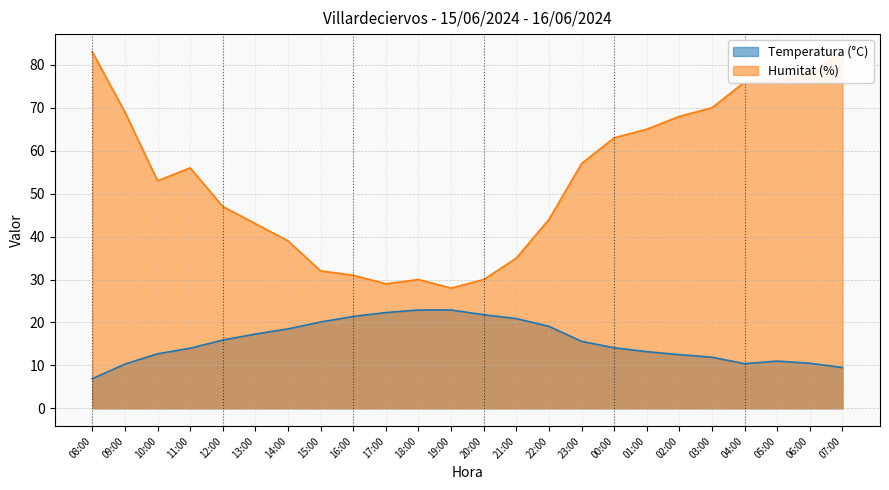

List the series in order of their overall mean, lowest first.

Temperatura (°C), Humitat (%)